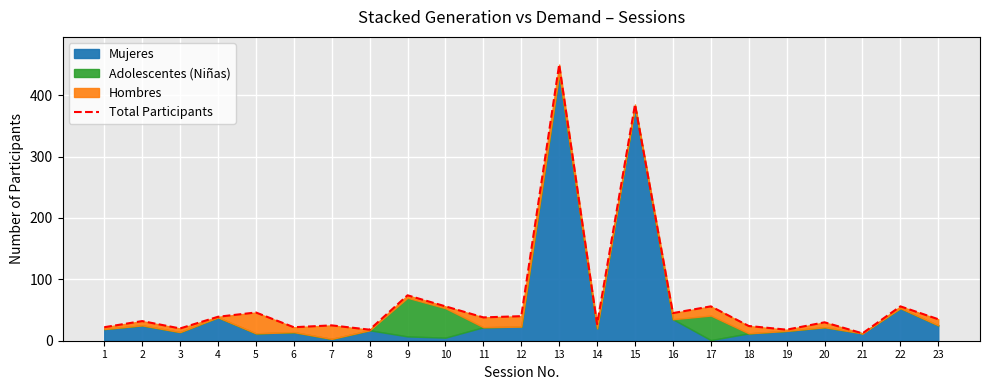

Approximately how many times larger is the value at 3 compared to 12?

0.5